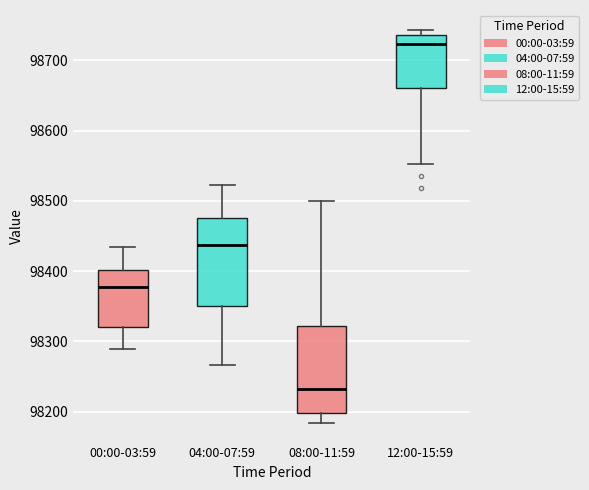

Reading left to right, transcribe this box plot: for each box, give where its median line is, the range the box spans, and where its two whiskers end, as read against the y-axis. The values are not printed on the chart, so give them approximately, as read against the axis.

00:00-03:59: median 98380, box 98320 to 98400, whiskers 98290 to 98440
04:00-07:59: median 98440, box 98350 to 98480, whiskers 98270 to 98520
08:00-11:59: median 98230, box 98200 to 98320, whiskers 98180 to 98500
12:00-15:59: median 98720, box 98660 to 98740, whiskers 98550 to 98740 (just above the box's upper edge)